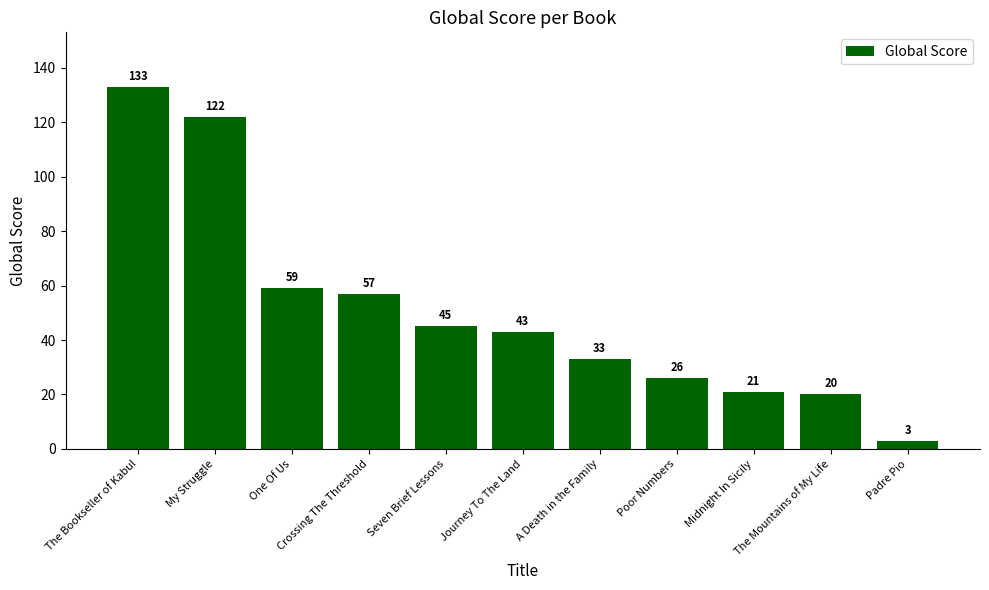

Reading left to right, what are all the values shown in this chart?

133	122	59	57	45	43	33	26	21	20	3